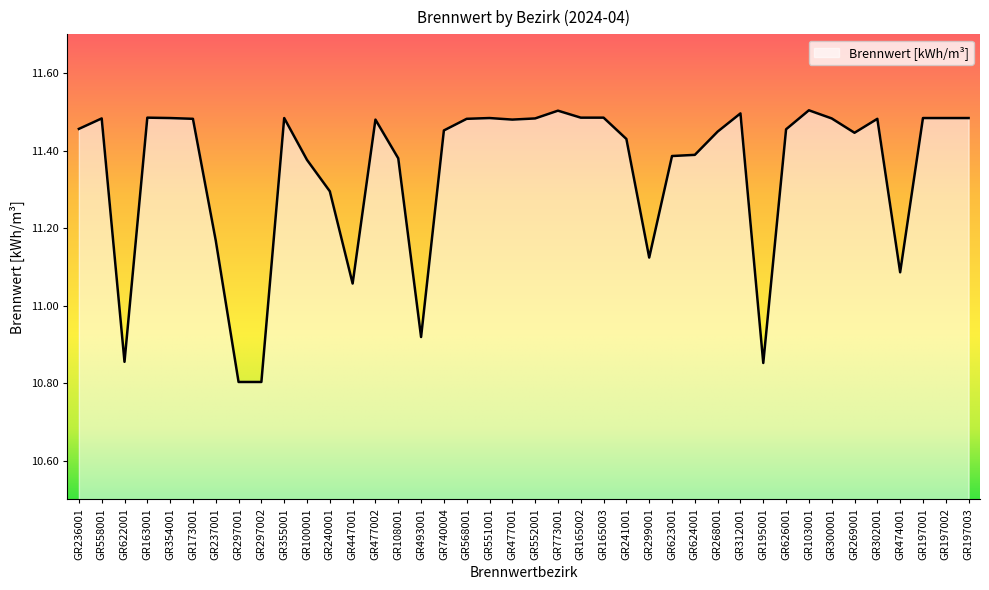

What is the minimum value shown in the chart?

10.8